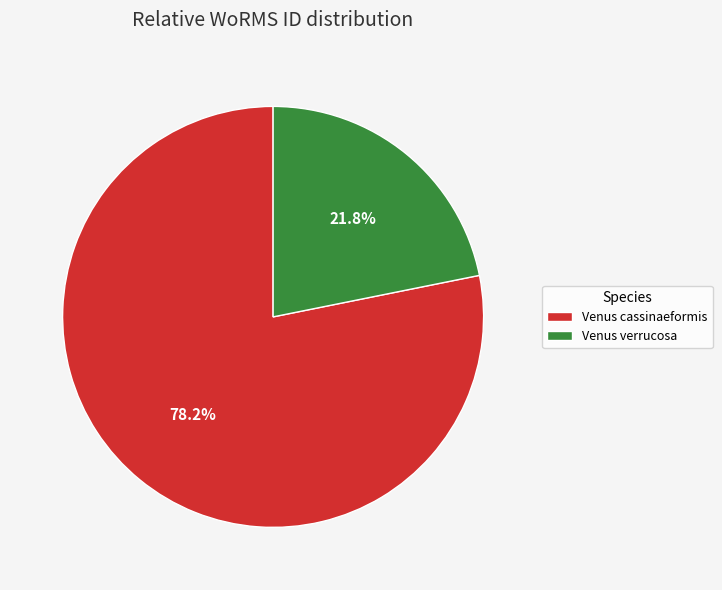

To the nearest percent, what is the average slice percentage?

50%